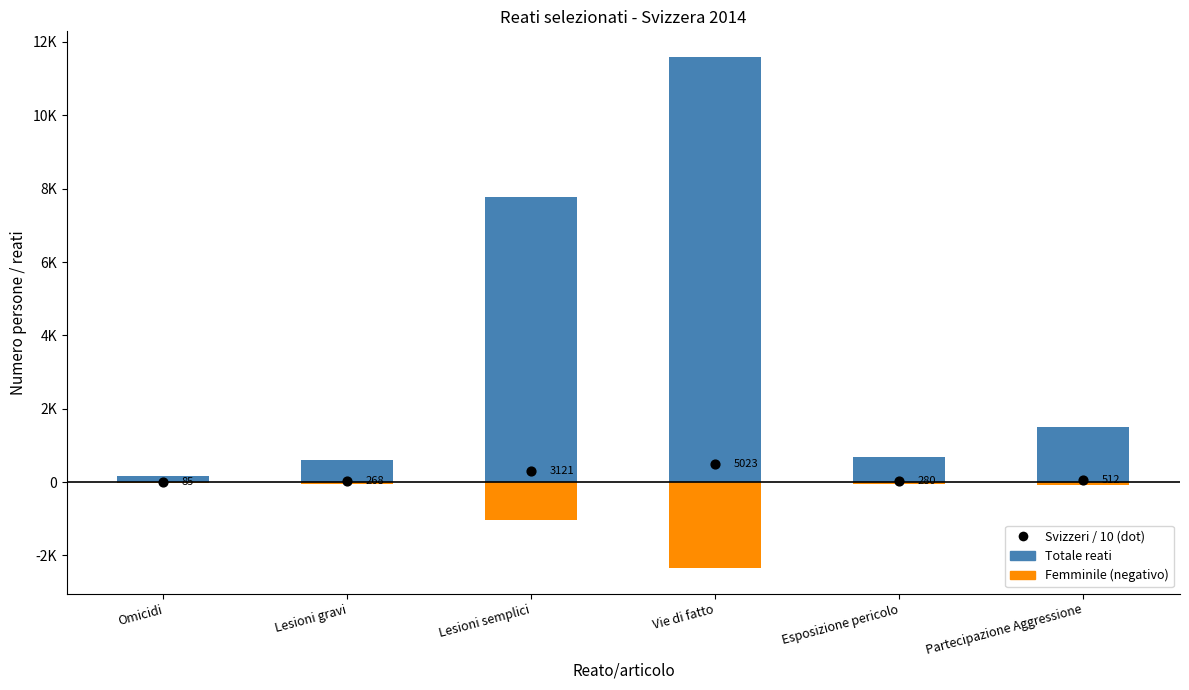

At how many categories does at least one series exceed 8879?

1